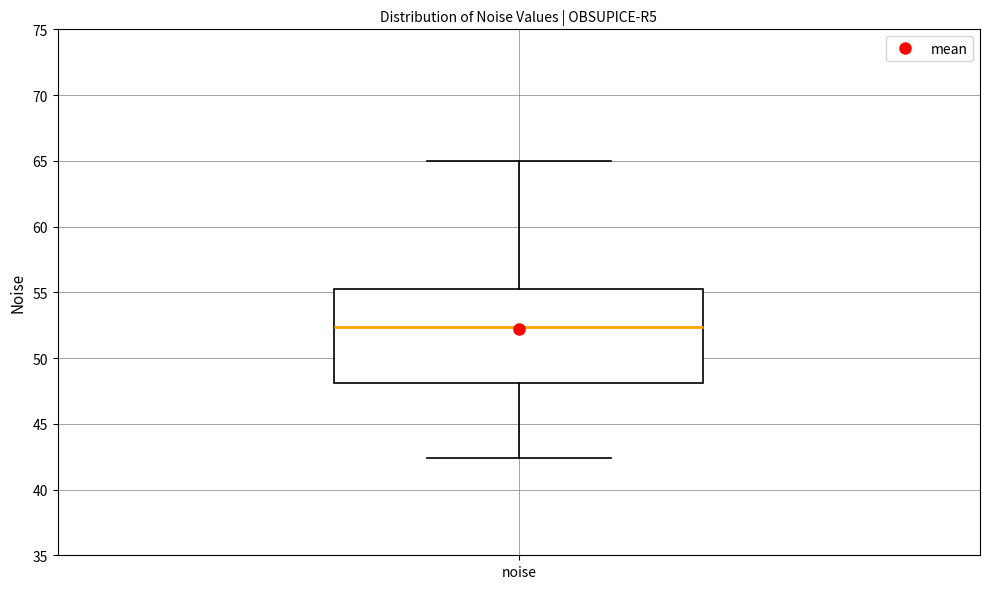

Where does the lower whisker of the box for noise end on the y-axis? The values are not printed on the chart, so give them approximately, as read against the axis.

42.5